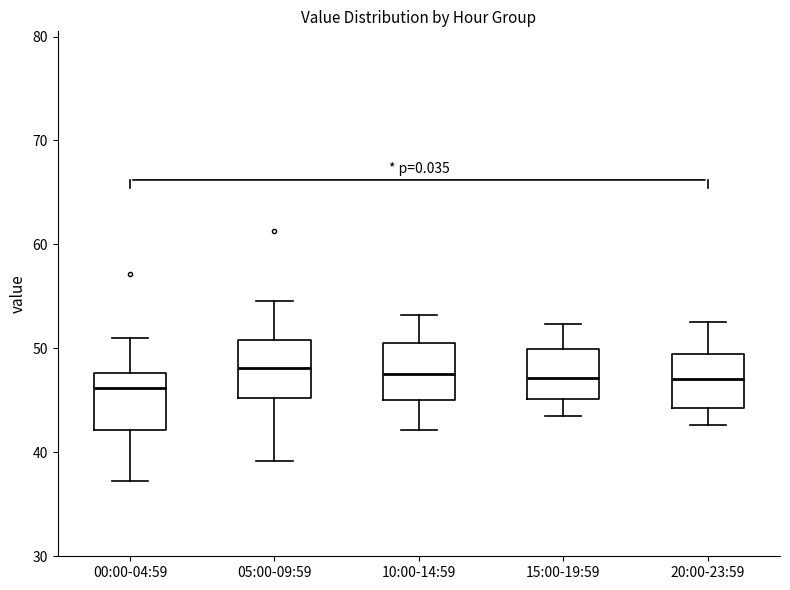

Reading left to right, read every box against the y-axis: the position of its median line, the range the box covers, and the ends of its whiskers. The values are not printed on the chart, so give them approximately, as read against the axis.

00:00-04:59: median 46, box 42 to 48, whiskers 37 to 51
05:00-09:59: median 48, box 45 to 51, whiskers 39 to 55
10:00-14:59: median 48, box 45 to 51, whiskers 42 to 53
15:00-19:59: median 47, box 45 to 50, whiskers 43 to 52
20:00-23:59: median 47, box 44 to 49, whiskers 43 to 53